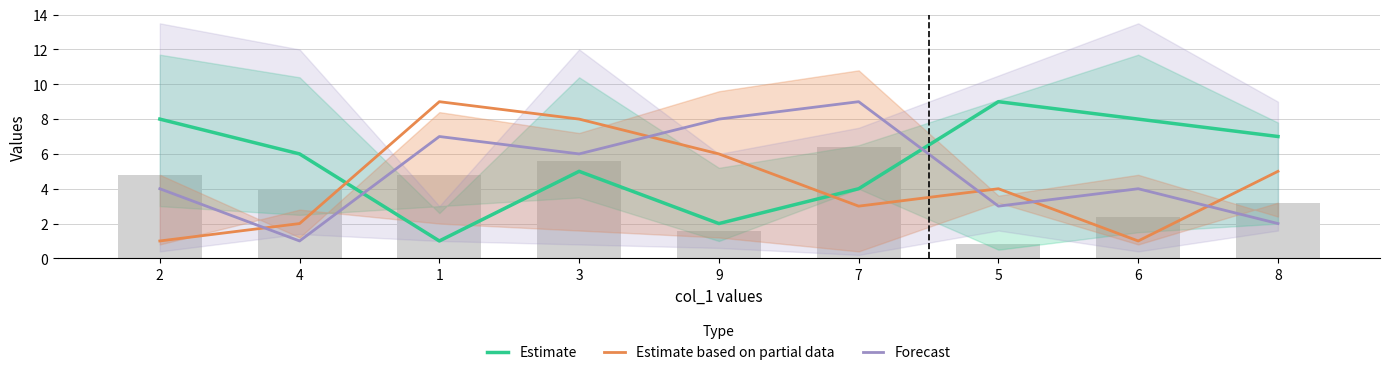

How many Estimate values are between 4 and 8?

6